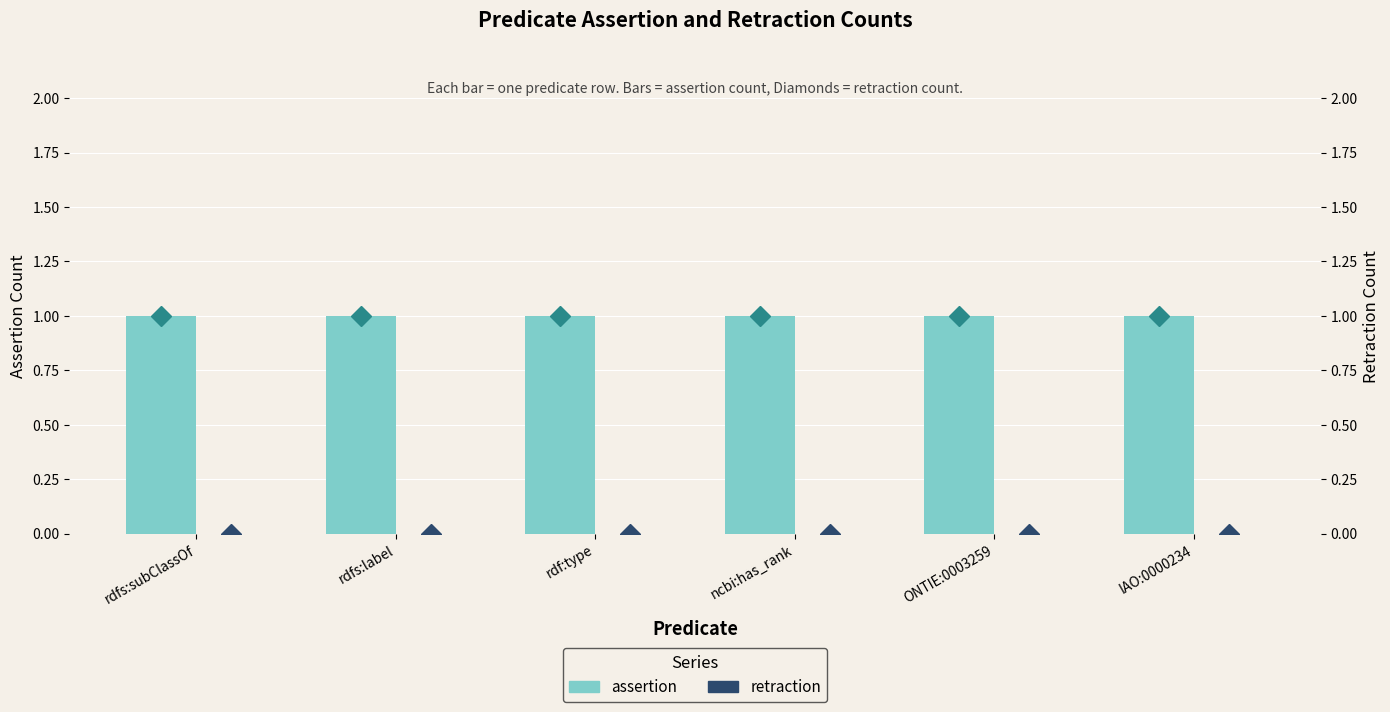

Reading right to left, transcribe all the data shown in this chart.

assertion: 1	1	1	1	1	1
retraction: 0	0	0	0	0	0